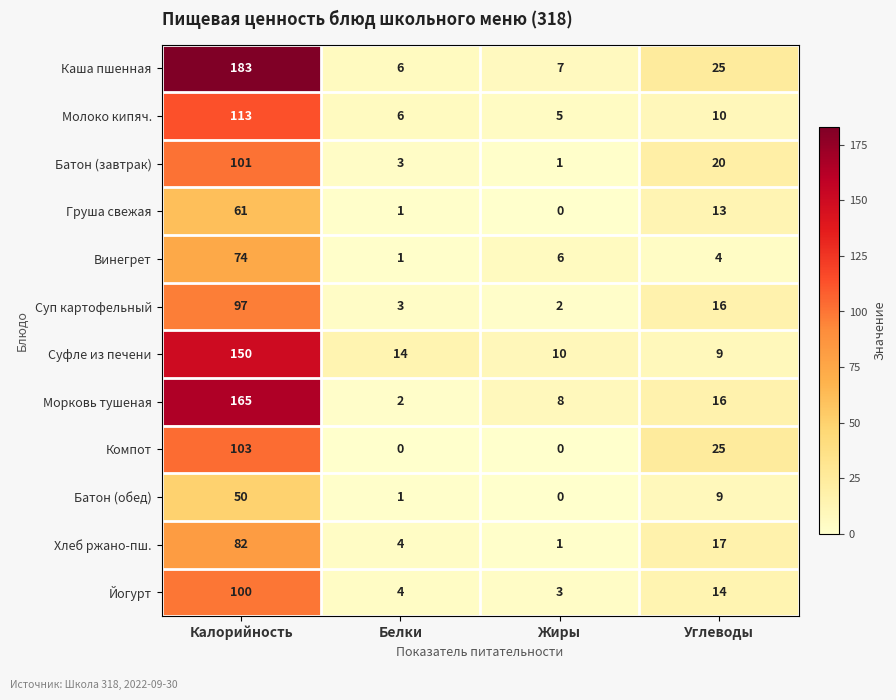

Between Калорийность and Жиры, which series saw the biggest shift?

Каша пшенная